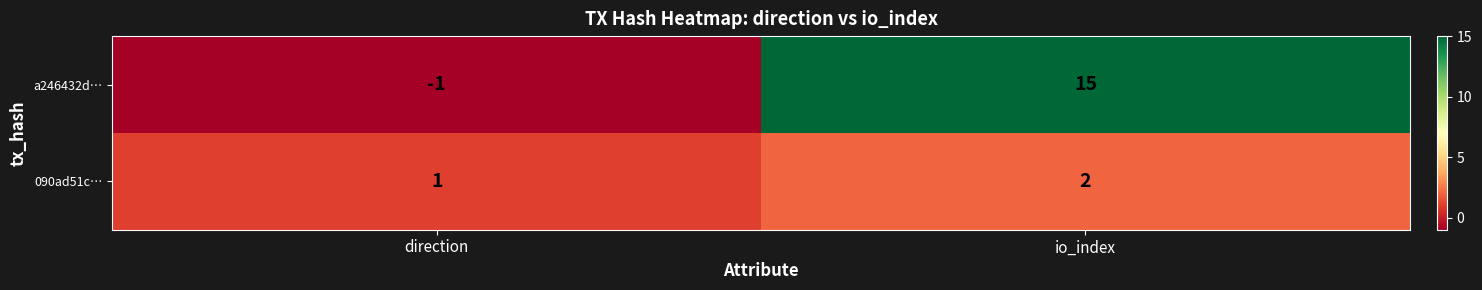

Count the number of data series in this chart.

2